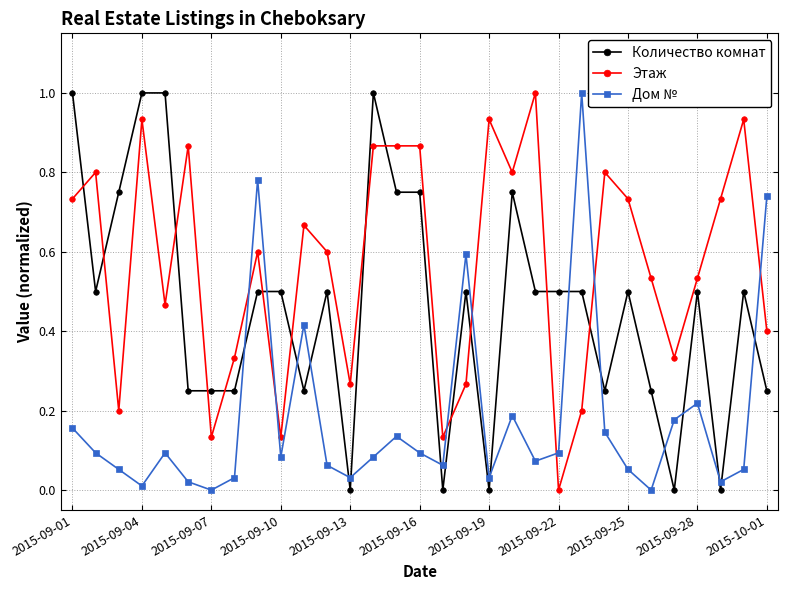

In Дом №, how many points are higher than both neighbors (excluding endpoints)?

8